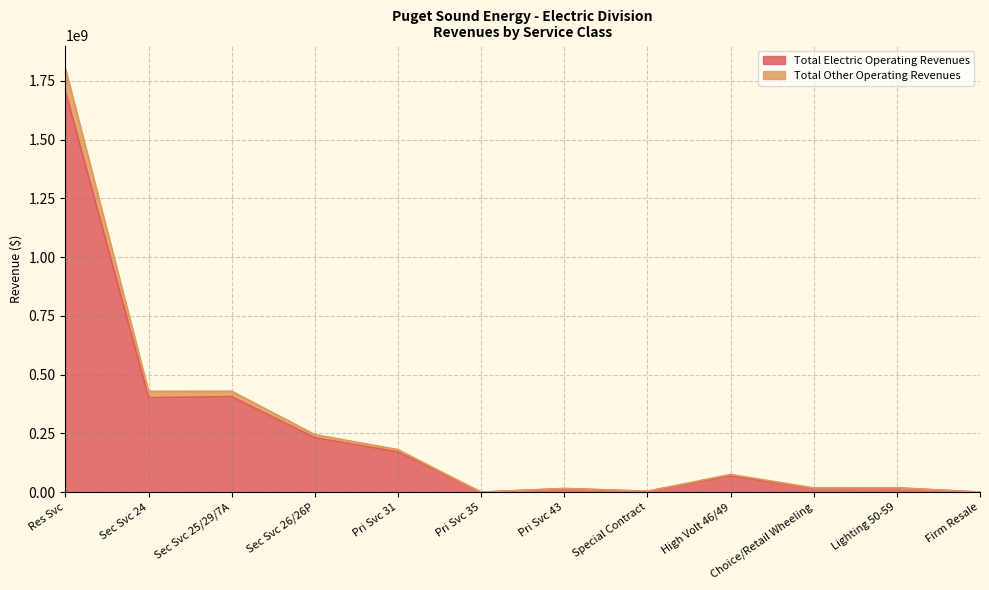

What is the total value across all series at Special Contract?

8738794.3